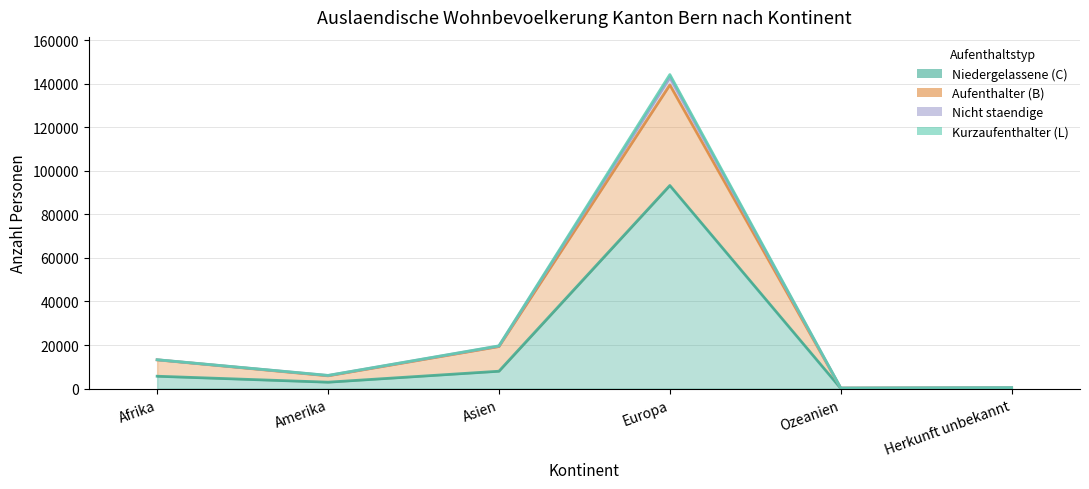

What is the difference between the second highest and second lowest values in the Niedergelassene (C) series?

7846